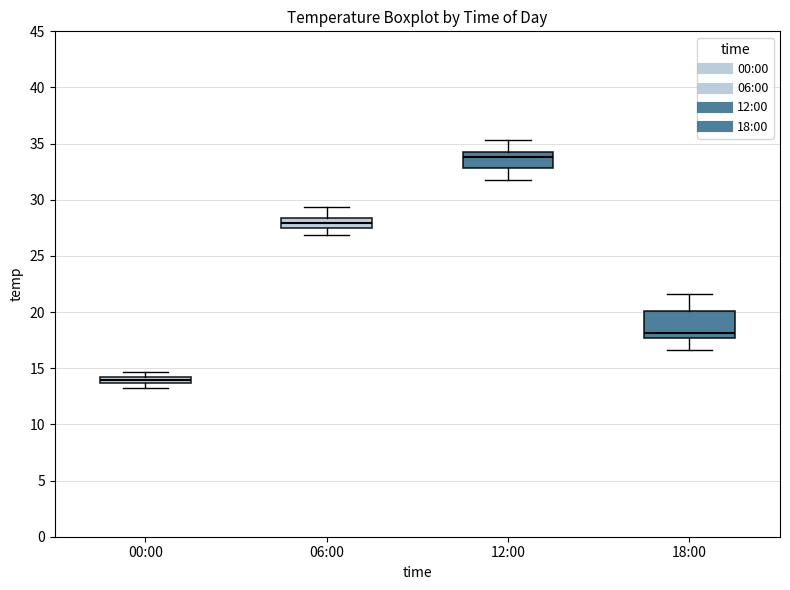

Comparing the boxes themselves (not the whiskers), which one is the tallest?

18:00